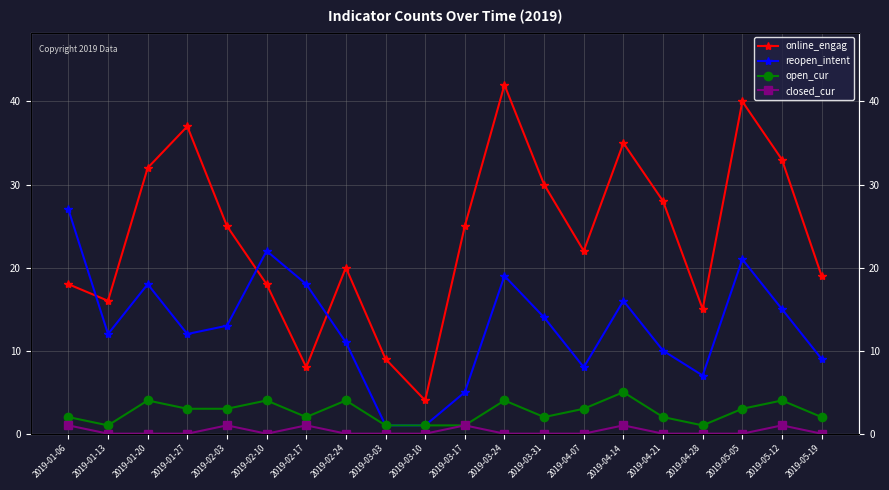

True or false: closed_cur and reopen_intent intersect in this chart.

False